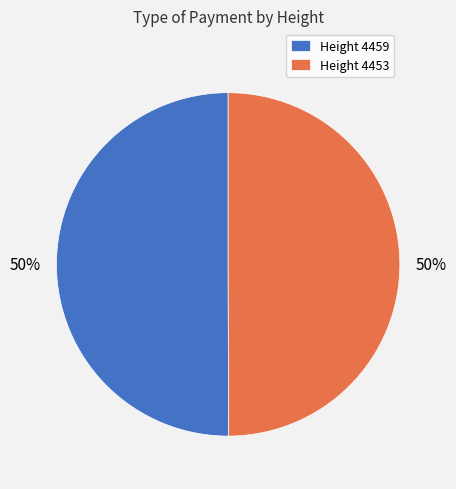

Combined, do Height 4459 and Height 4453 account for over 50%?

Yes